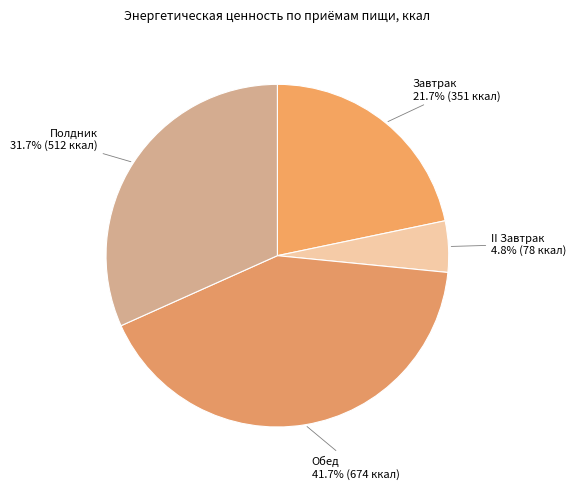

Which category has the smallest portion of the pie?

II Завтрак